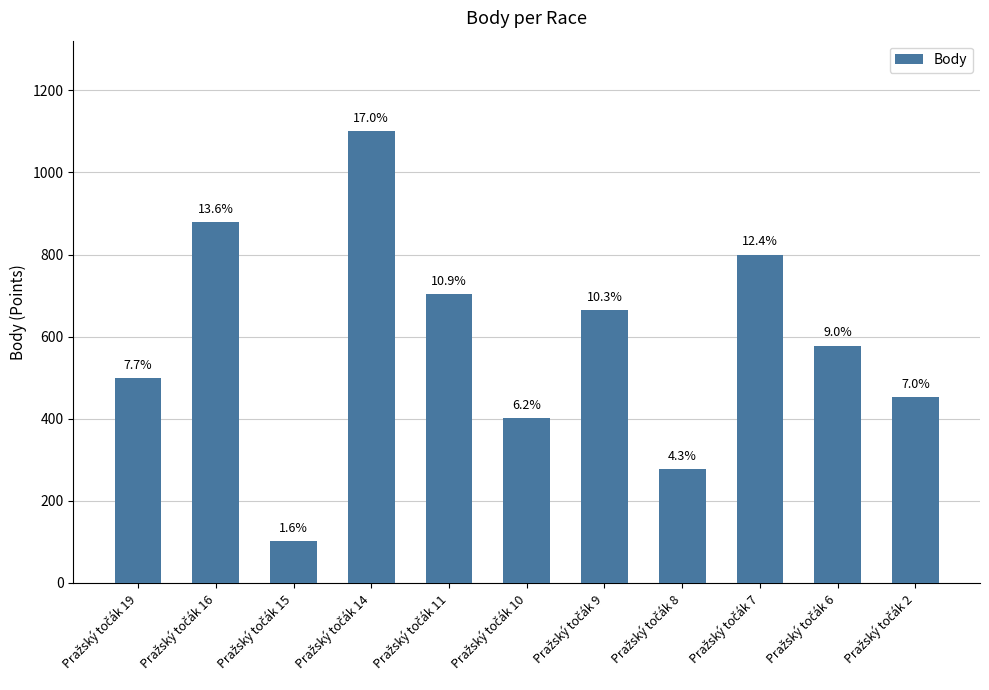

Reading left to right, transcribe all the data shown in this chart.

Pražský točák 19=499	Pražský točák 16=879	Pražský točák 15=101	Pražský točák 14=1101	Pražský točák 11=703	Pražský točák 10=402	Pražský točák 9=665	Pražský točák 8=277	Pražský točák 7=800	Pražský točák 6=578	Pražský točák 2=453